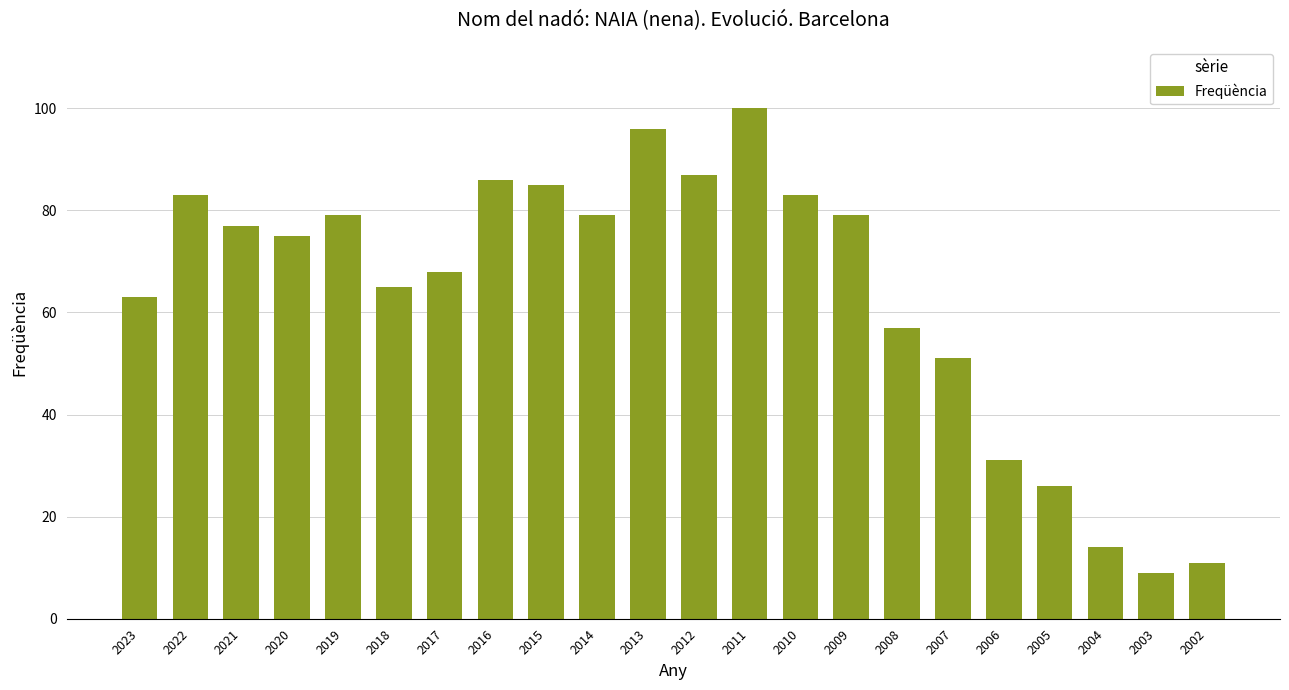

Reading left to right, list all the values displayed in this chart.

63	83	77	75	79	65	68	86	85	79	96	87	100	83	79	57	51	31	26	14	9	11